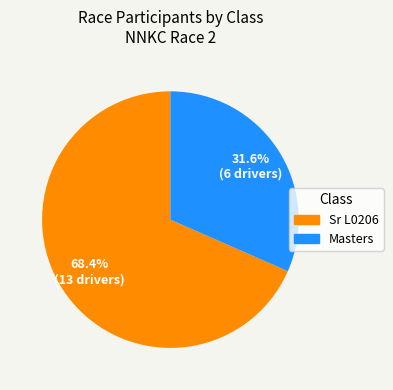

To the nearest percent, what is the average slice percentage?

50%